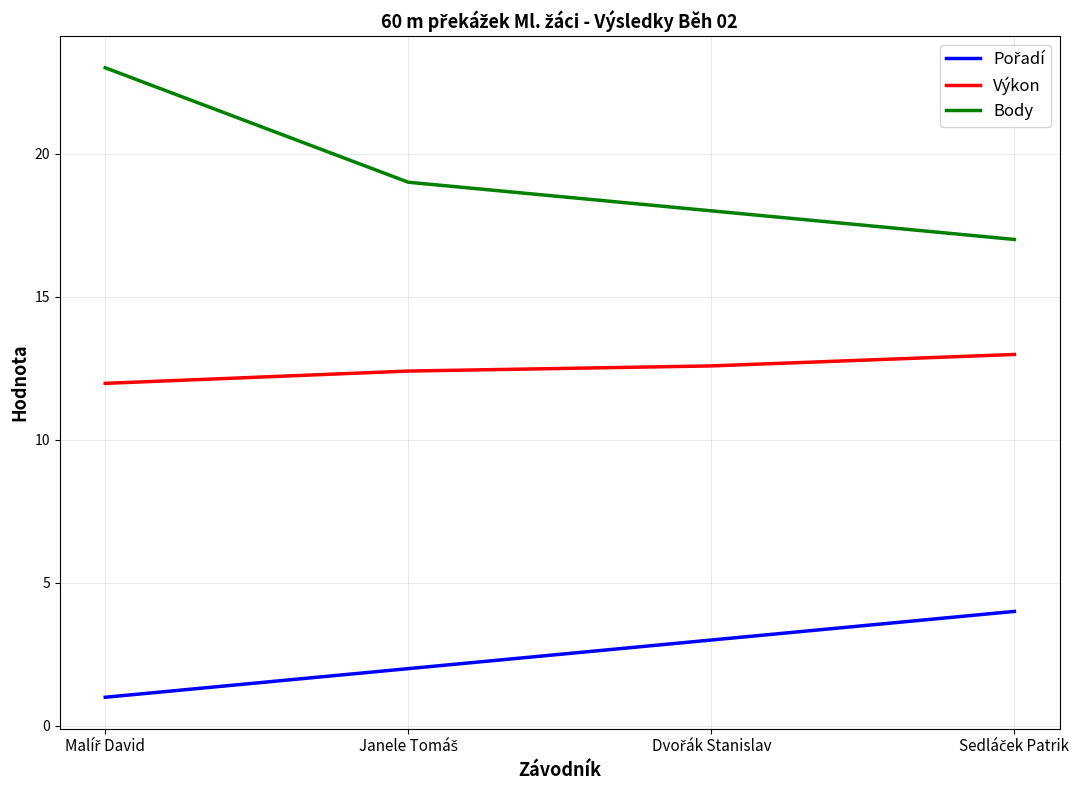

What is the difference between the maximum and second lowest values in the Body series?

5.0